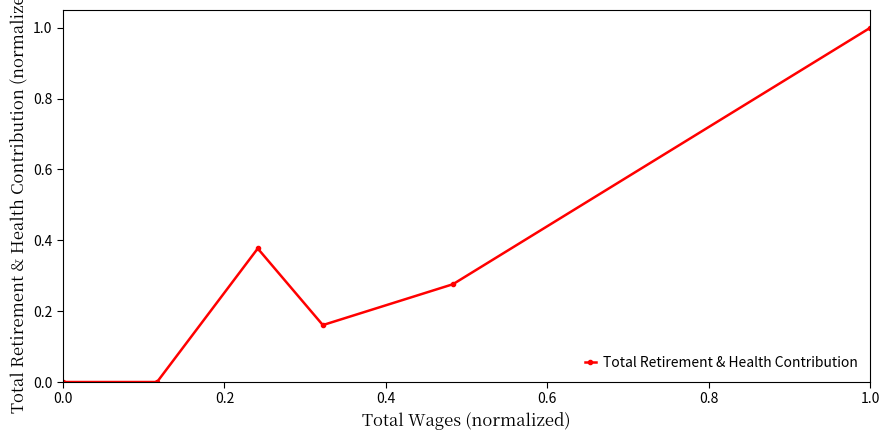

What is the greatest value displayed?

1.0